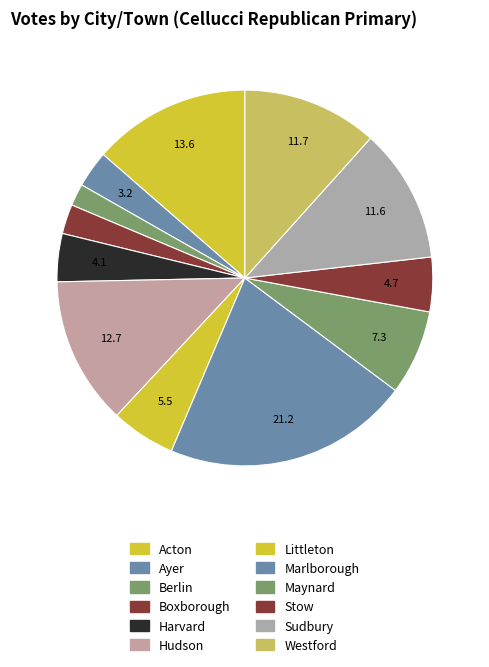

Does Harvard represent more than half of the total?

No